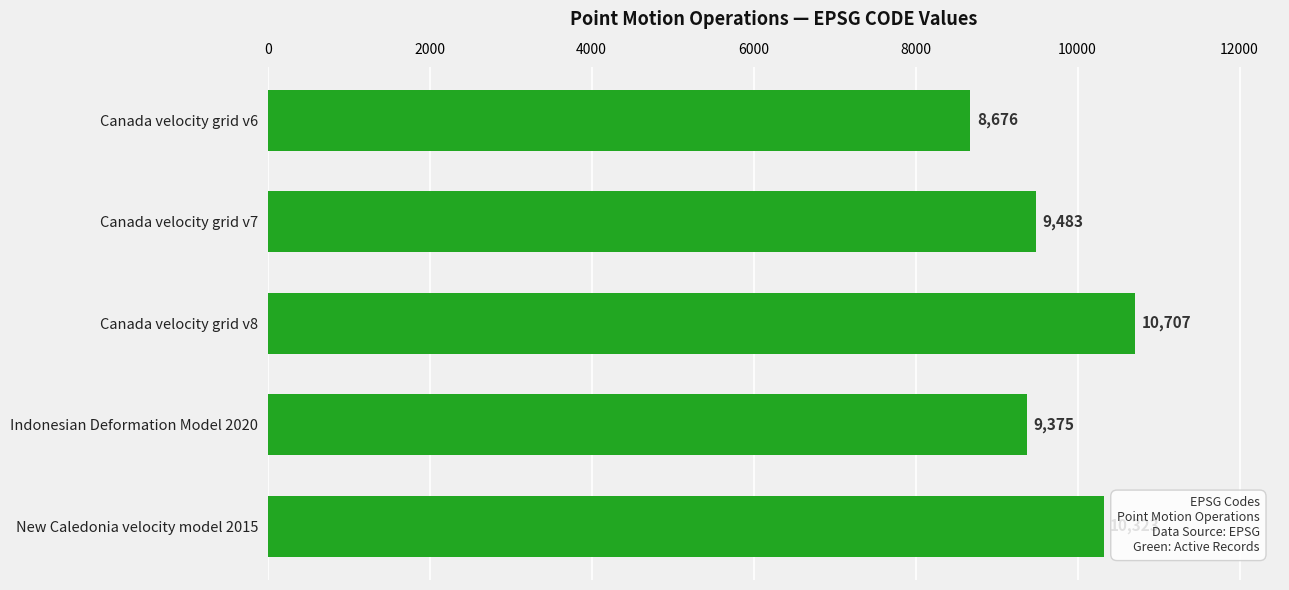

Count the number of data series in this chart.

1